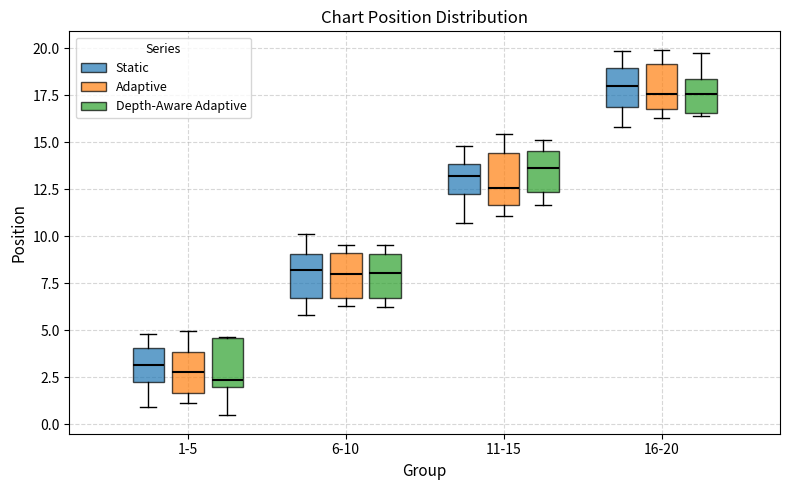

Reading left to right, transcribe this box plot: for each box, give where its median line is, the range the box spans, and where its two whiskers end, as read against the y-axis. The values are not printed on the chart, so give them approximately, as read against the axis.

1-5 (Static): median 3.0, box 2.5 to 4.0, whiskers 1.0 to 5.0
1-5 (Adaptive): median 3.0, box 1.5 to 4.0, whiskers 1.0 to 5.0
1-5 (Depth-Aware Adaptive): median 2.5, box 2.0 to 4.5, whiskers 0.5 to 4.5
6-10 (Static): median 8.0, box 6.5 to 9.0, whiskers 6.0 to 10.0
6-10 (Adaptive): median 8.0, box 6.5 to 9.0, whiskers 6.5 (just below the box's lower edge) to 9.5
6-10 (Depth-Aware Adaptive): median 8.0, box 6.5 to 9.0, whiskers 6.0 to 9.5
11-15 (Static): median 13.0, box 12.5 to 14.0, whiskers 10.5 to 15.0
11-15 (Adaptive): median 12.5, box 11.5 to 14.5, whiskers 11.0 to 15.5
11-15 (Depth-Aware Adaptive): median 13.5, box 12.5 to 14.5, whiskers 11.5 to 15.0
16-20 (Static): median 18.0, box 17.0 to 19.0, whiskers 16.0 to 20.0
16-20 (Adaptive): median 17.5, box 17.0 to 19.0, whiskers 16.5 to 20.0
16-20 (Depth-Aware Adaptive): median 17.5, box 16.5 to 18.5, whiskers 16.5 (just below the box's lower edge) to 20.0